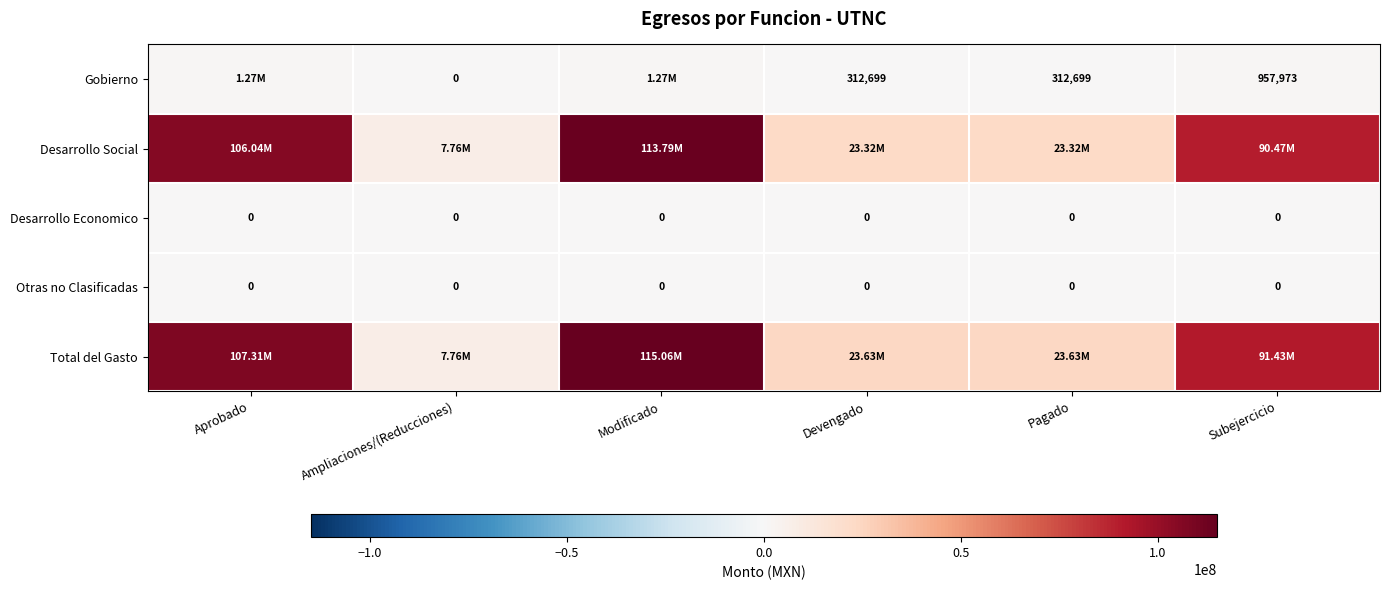

Which series has the largest total across all categories?

Total del Gasto